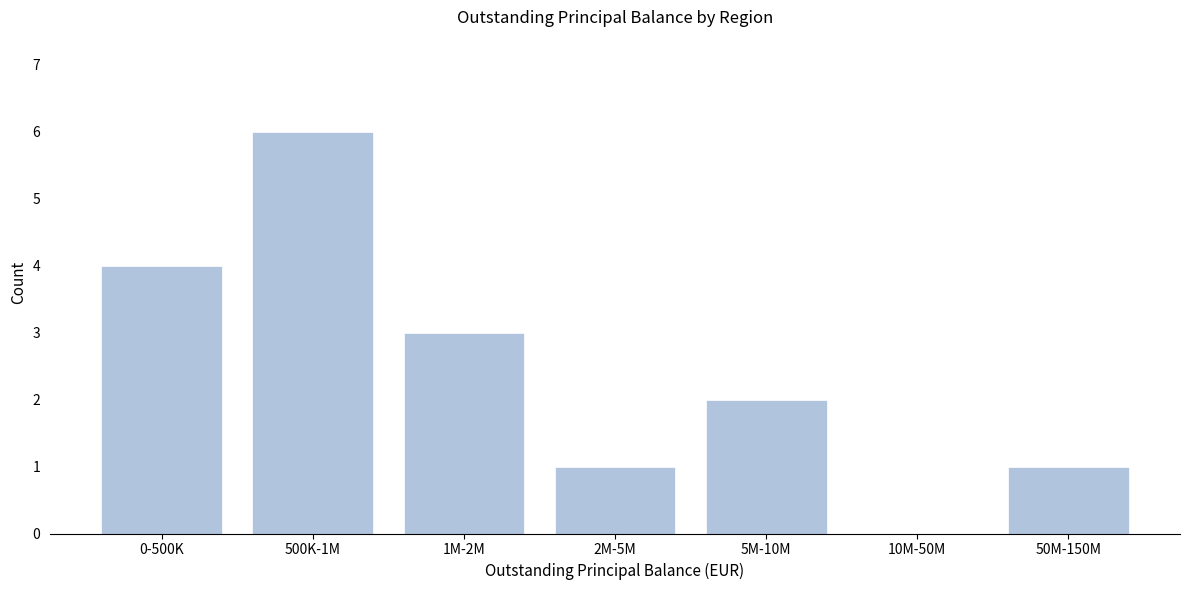

Reading left to right, what are all the values shown in this chart?

0-500K=4	500K-1M=6	1M-2M=3	2M-5M=1	5M-10M=2	10M-50M=0	50M-150M=1